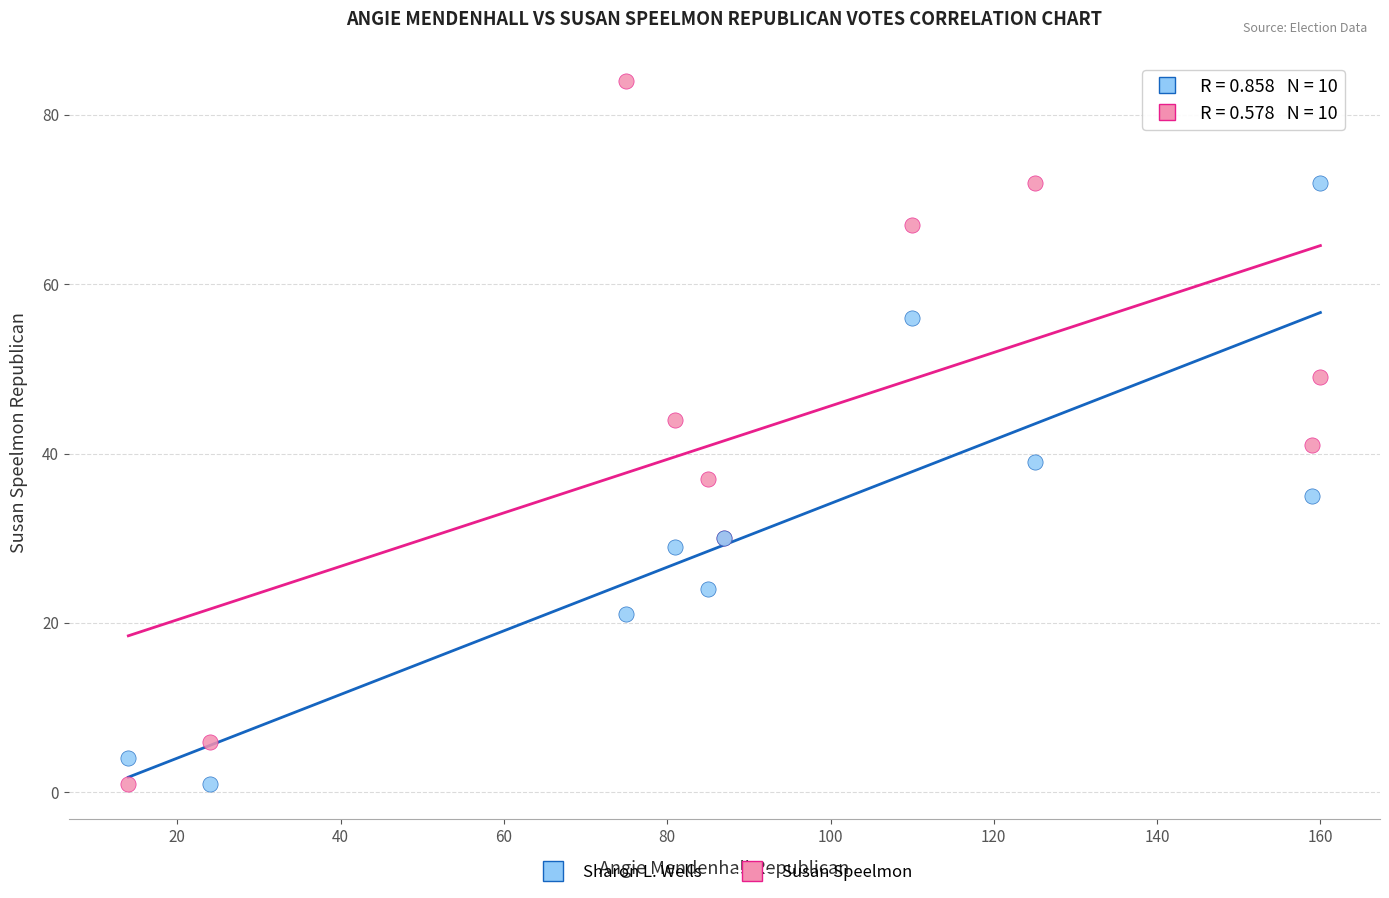

Across all series, what Y value is closest to 42?

41